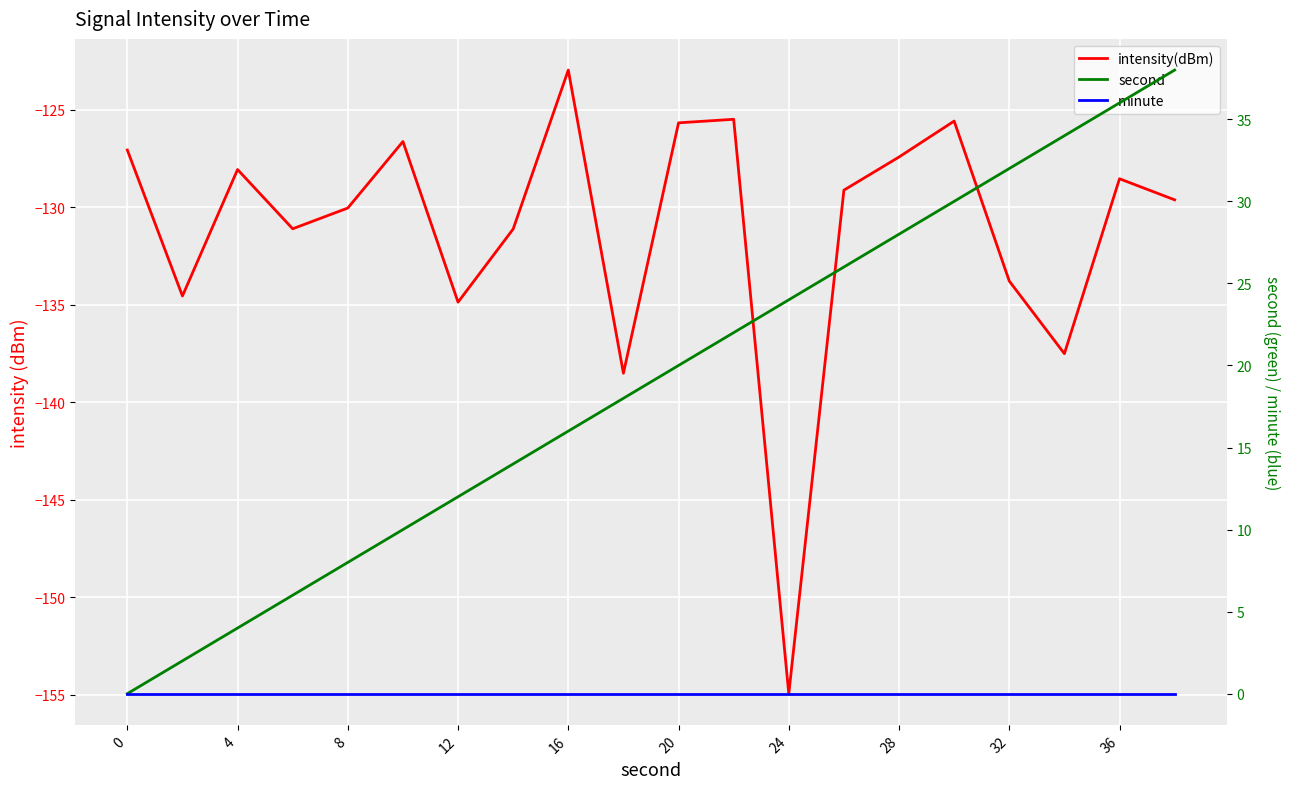

Between 12 and 20, which series saw the biggest shift?

intensity(dBm)